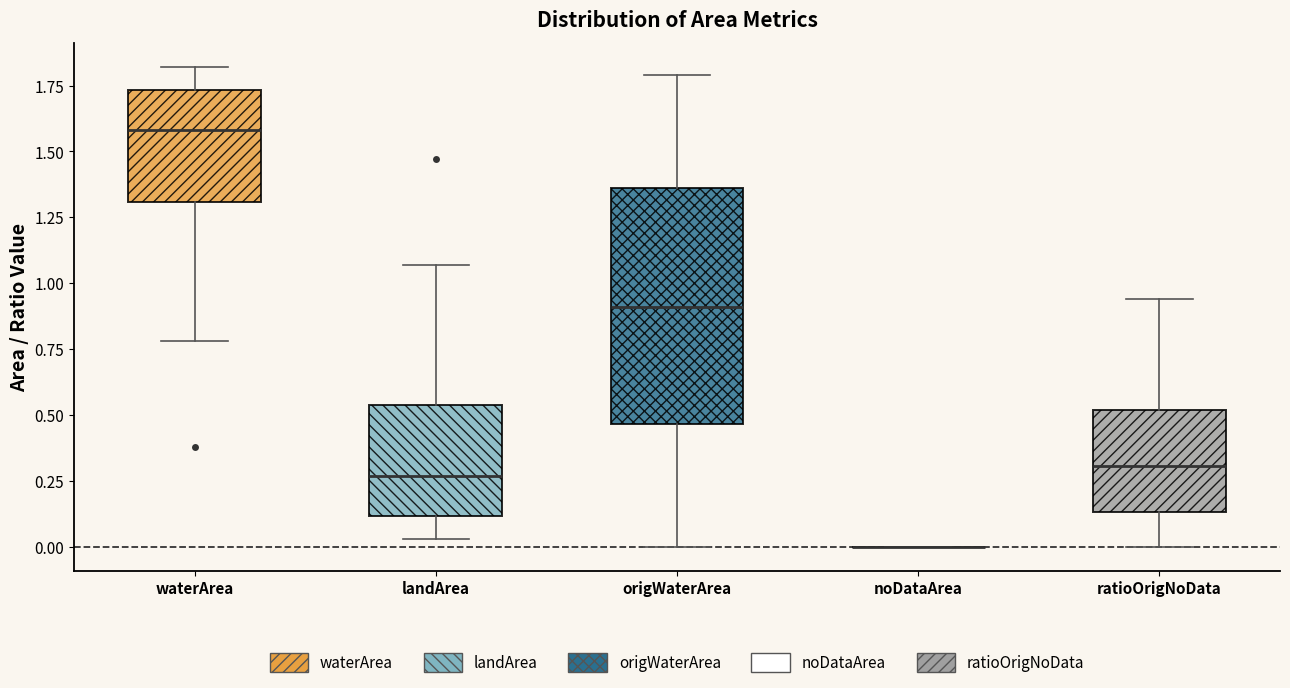

Which box is the tallest, from its lower edge to its upper edge?

origWaterArea